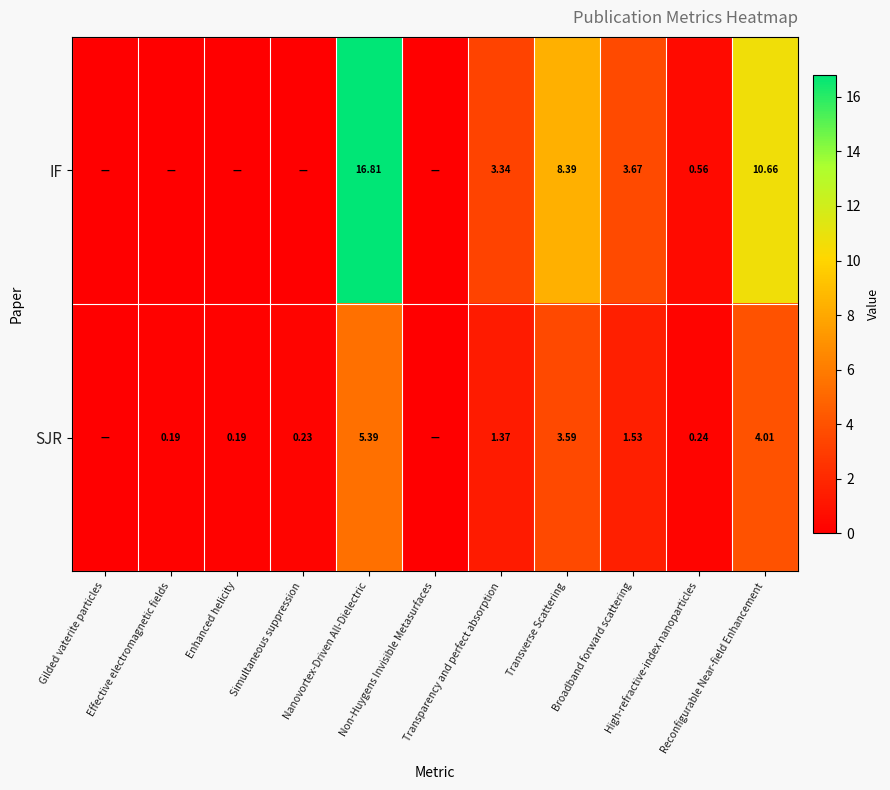

What is the spread (max minus min) of values at Transparency and perfect absorption?

2.0